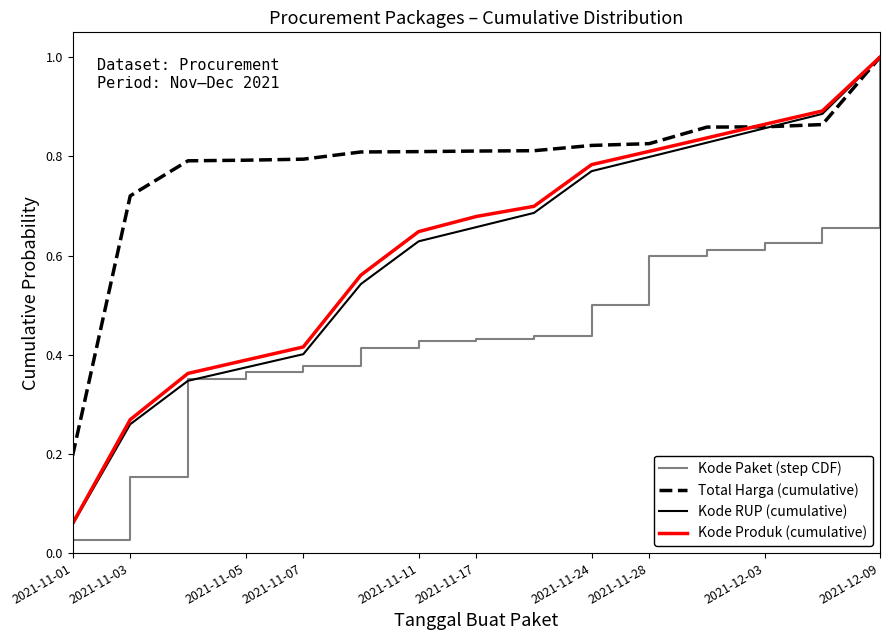

Which series has the largest total across all categories?

Total Harga (cumulative)